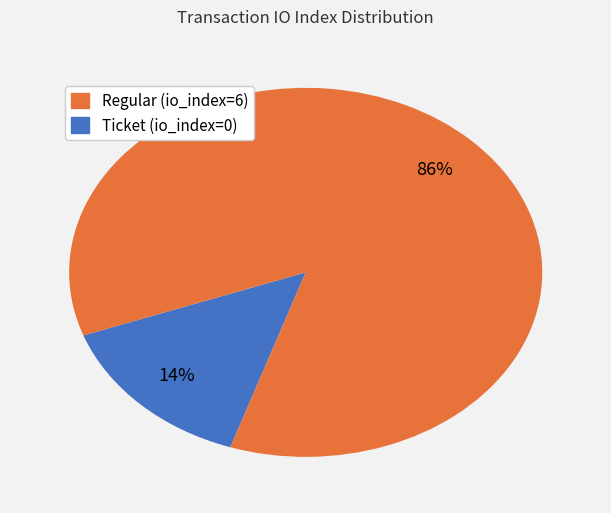

To the nearest percent, what is the average slice percentage?

50%